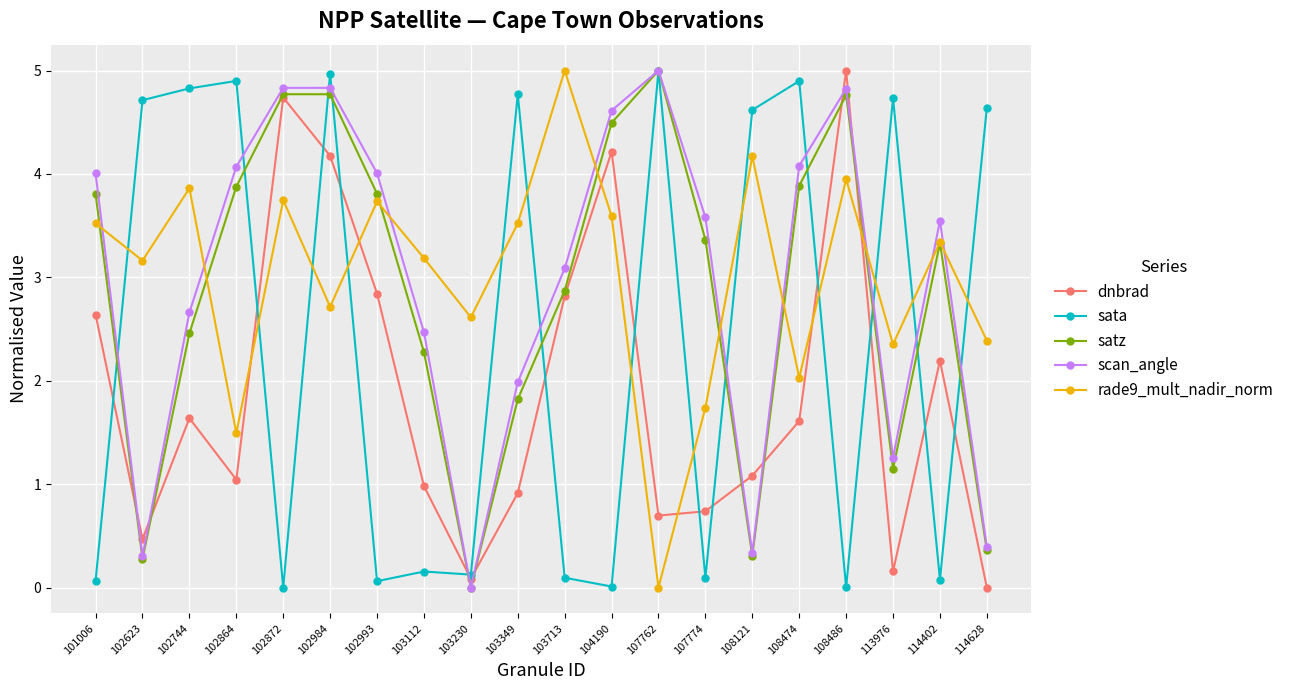

Count the number of data series in this chart.

5